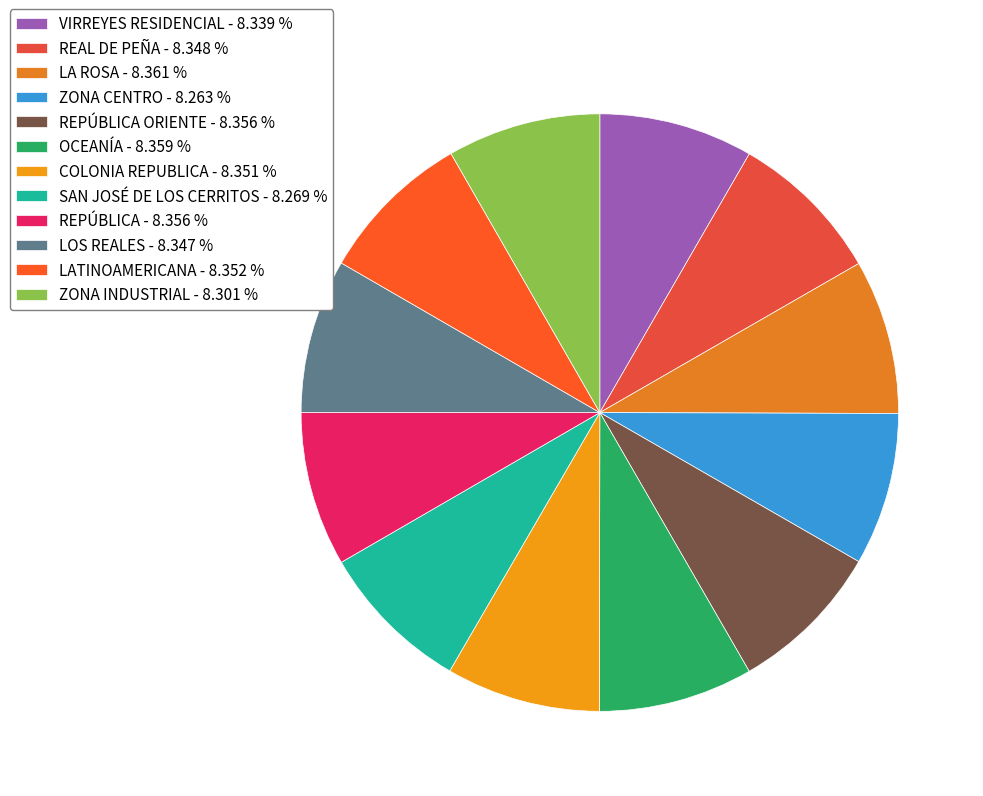

Count the number of slices in the pie.

12